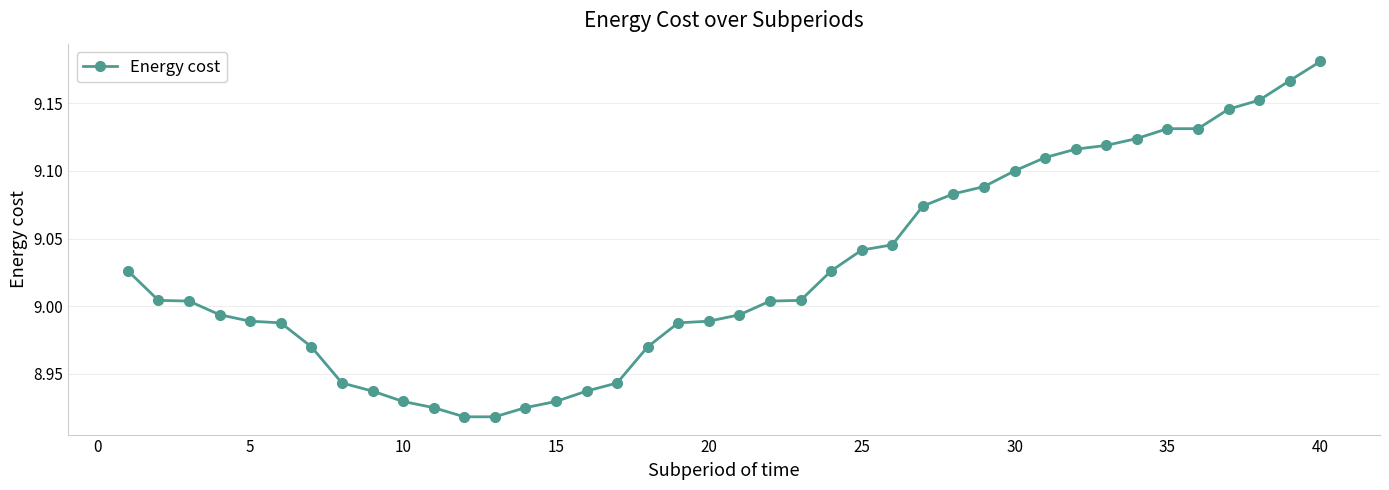

What is the difference between the maximum and second lowest values?

0.3